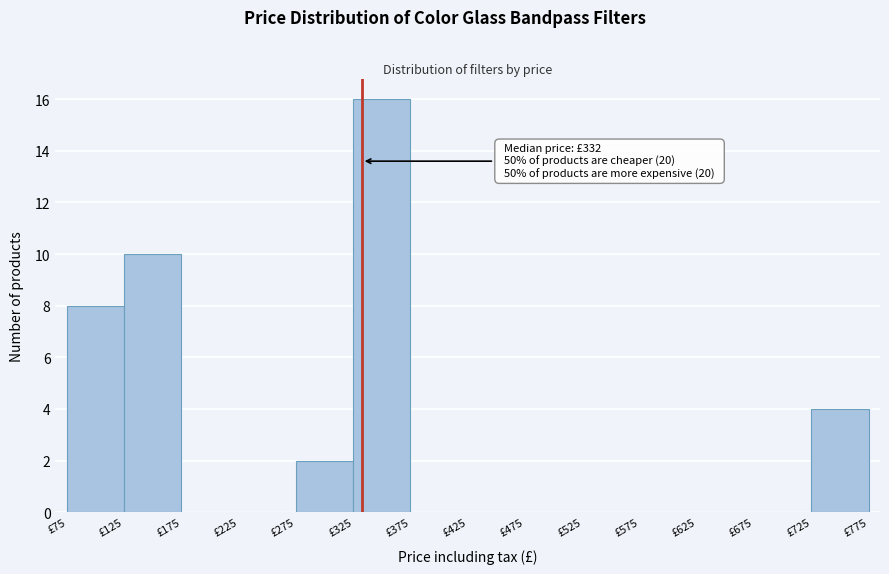

Over which range of the x-axis is the bar tallest?

325 to 375